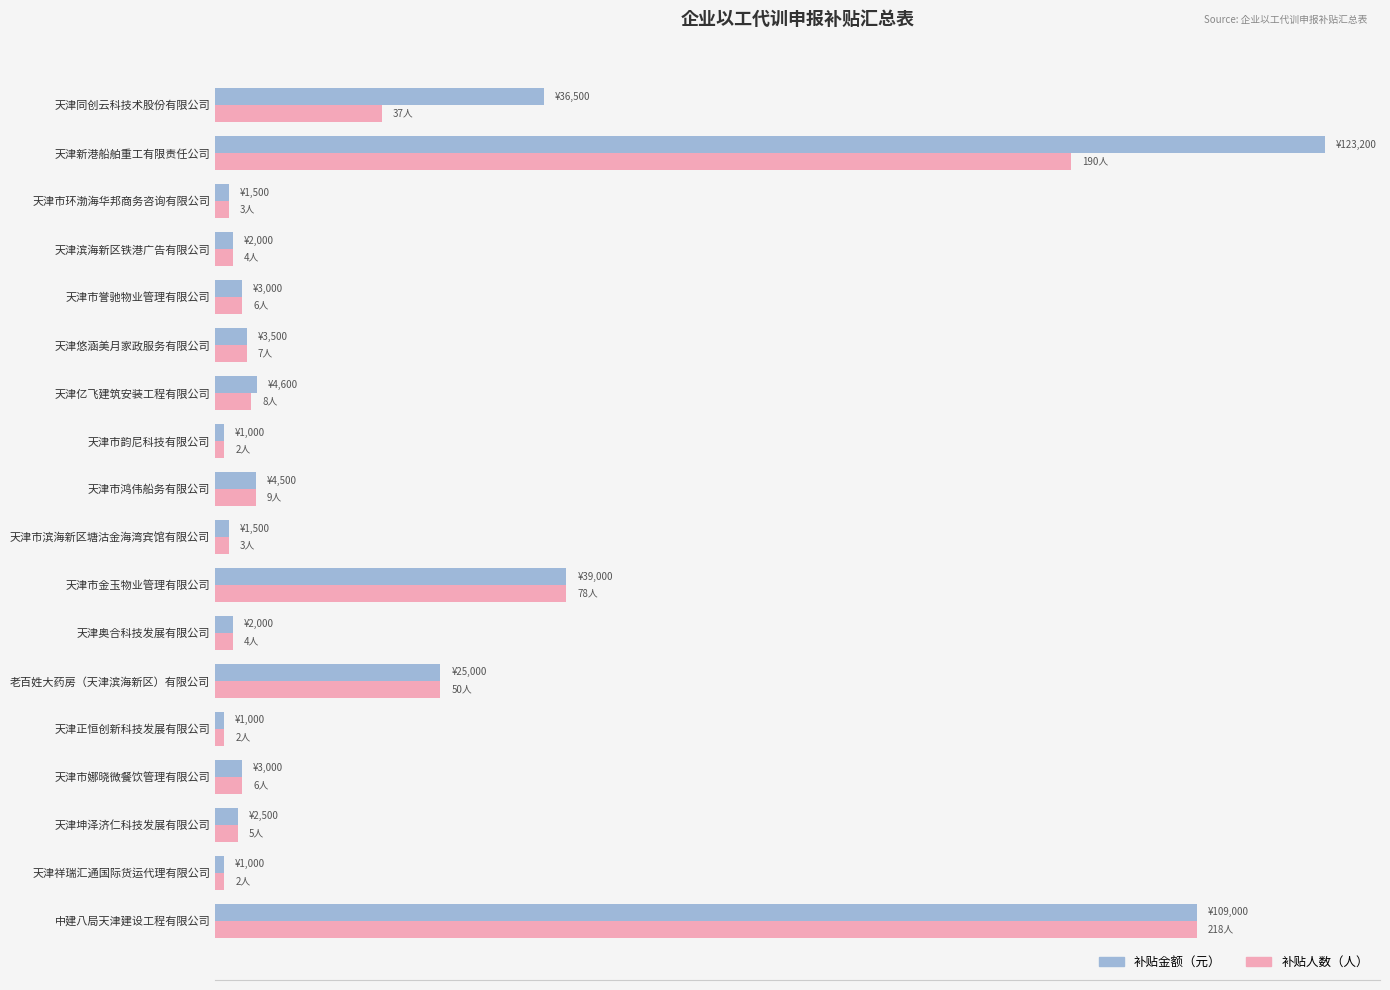

The value of 补贴金额（元） at 天津奥合科技发展有限公司 is 3404. True or false?

False